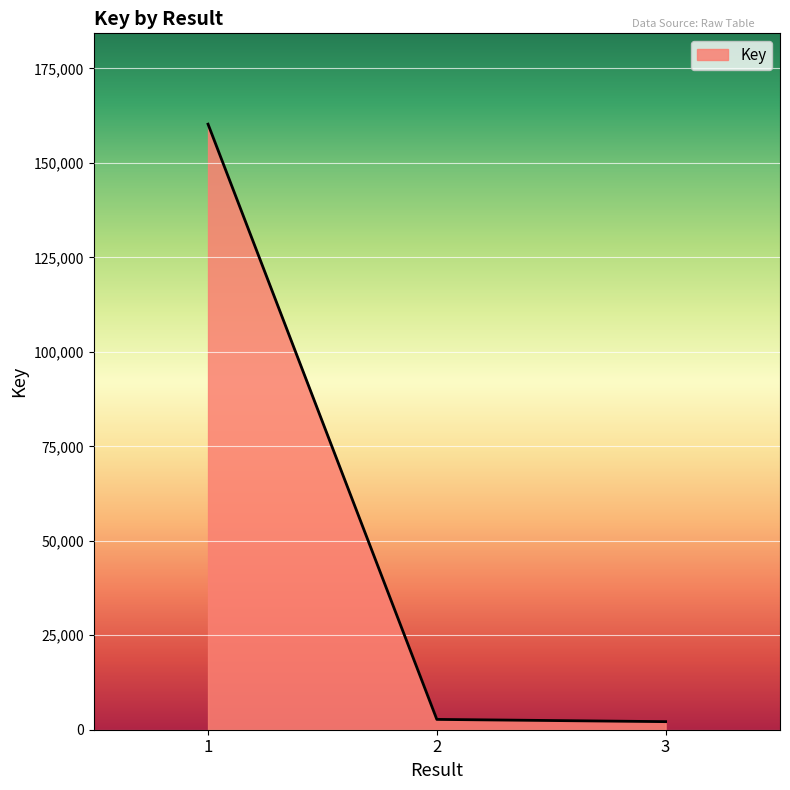

What is the sum of the values at 3 and 1?

162381